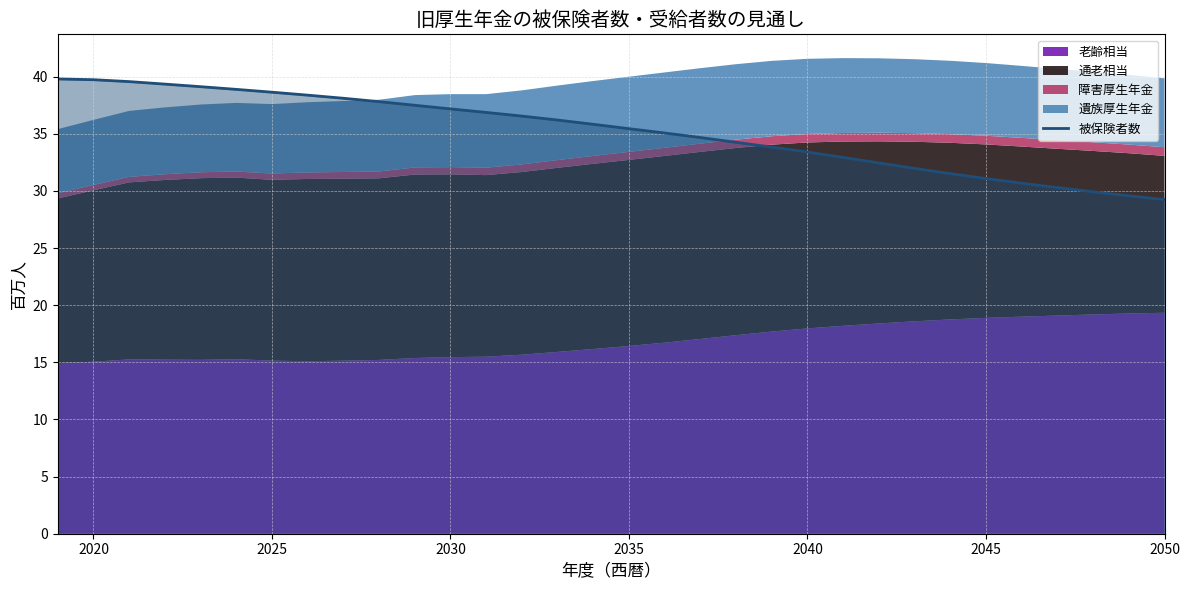

What is the minimum value for 被保険者数?

29.2